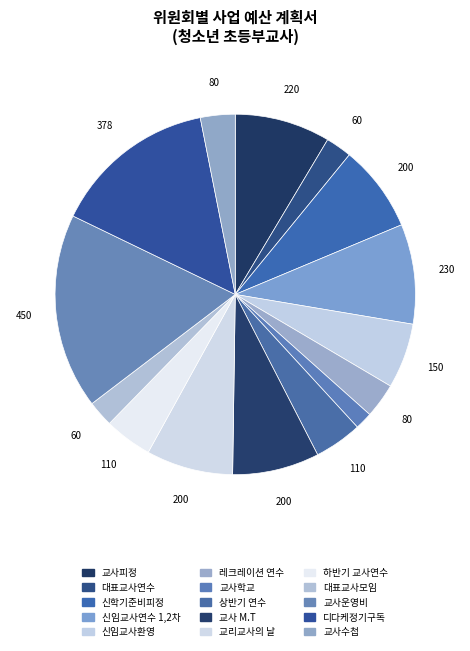

How many segments does this pie chart have?

15